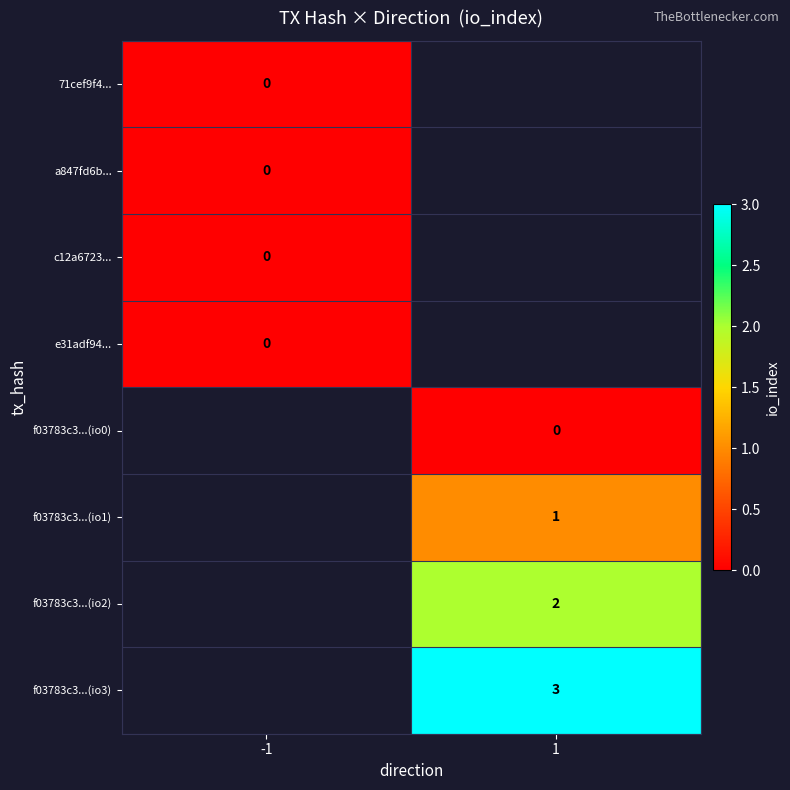

Which category has the highest value across all series?

1